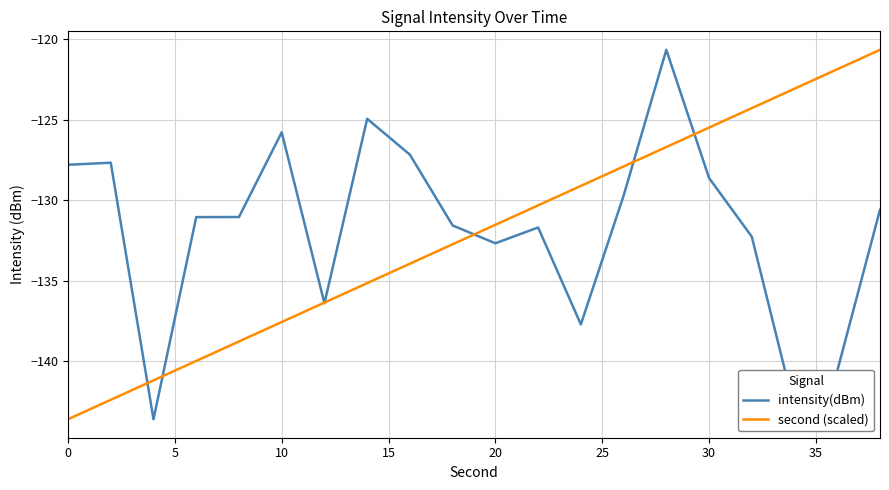

True or false: intensity(dBm) and second (scaled) intersect in this chart.

True